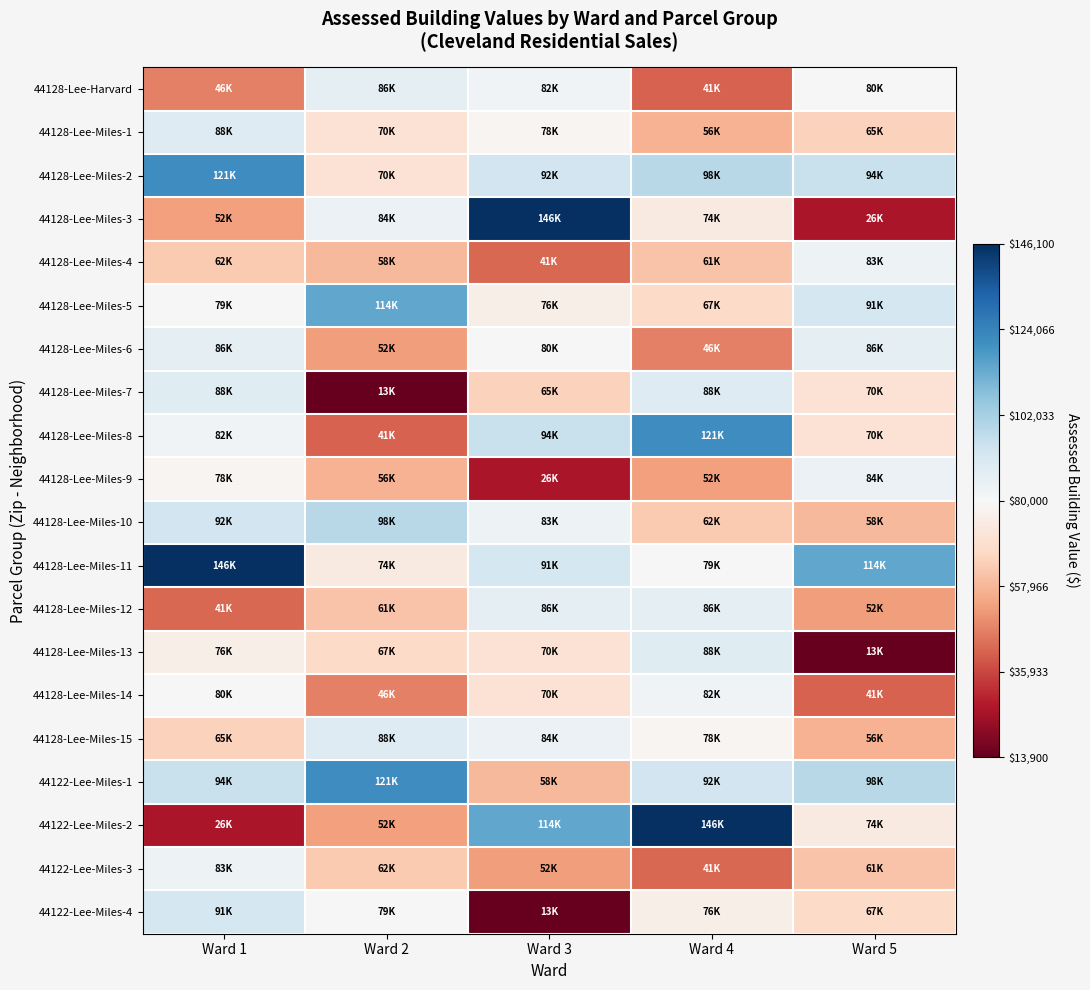

What is the difference between the highest and lowest values at Ward 3?

132200